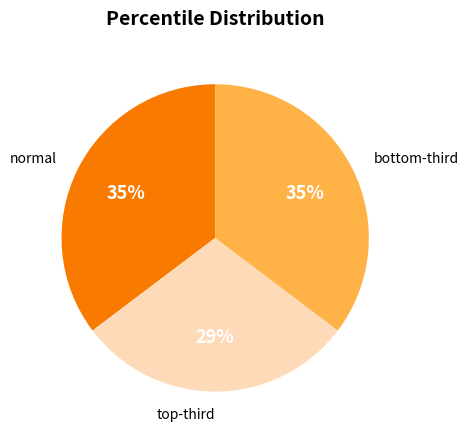

To the nearest percent, what is the average slice percentage?

33%